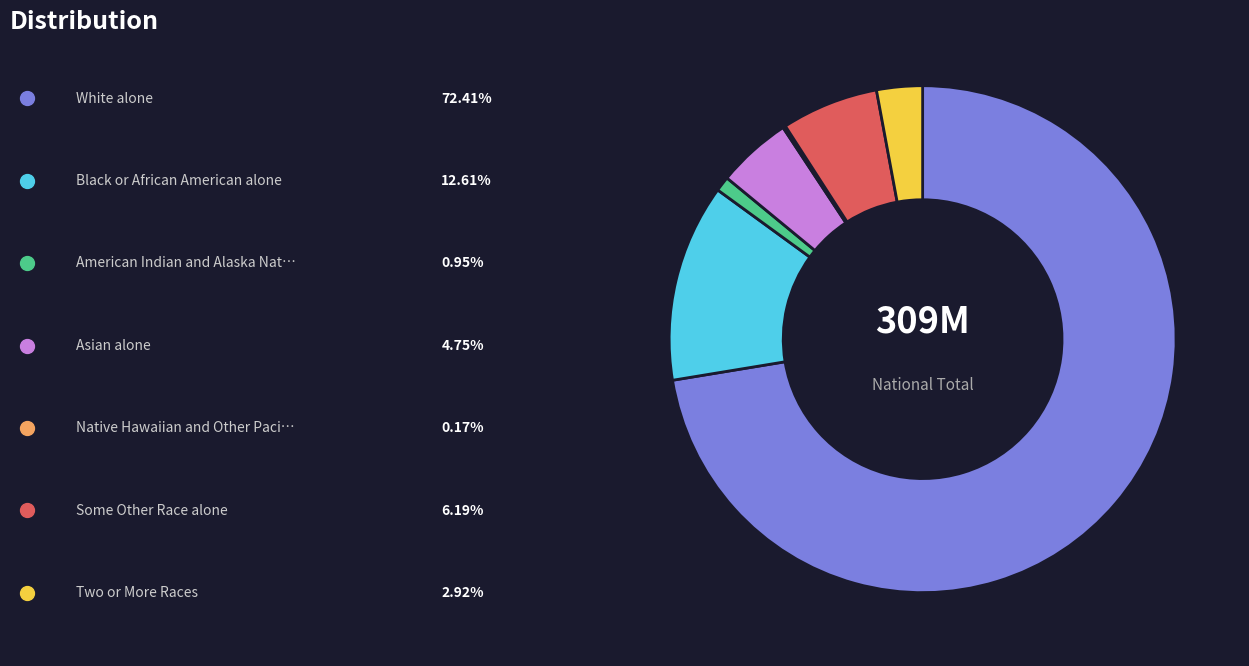

Does any single category account for the majority?

Yes